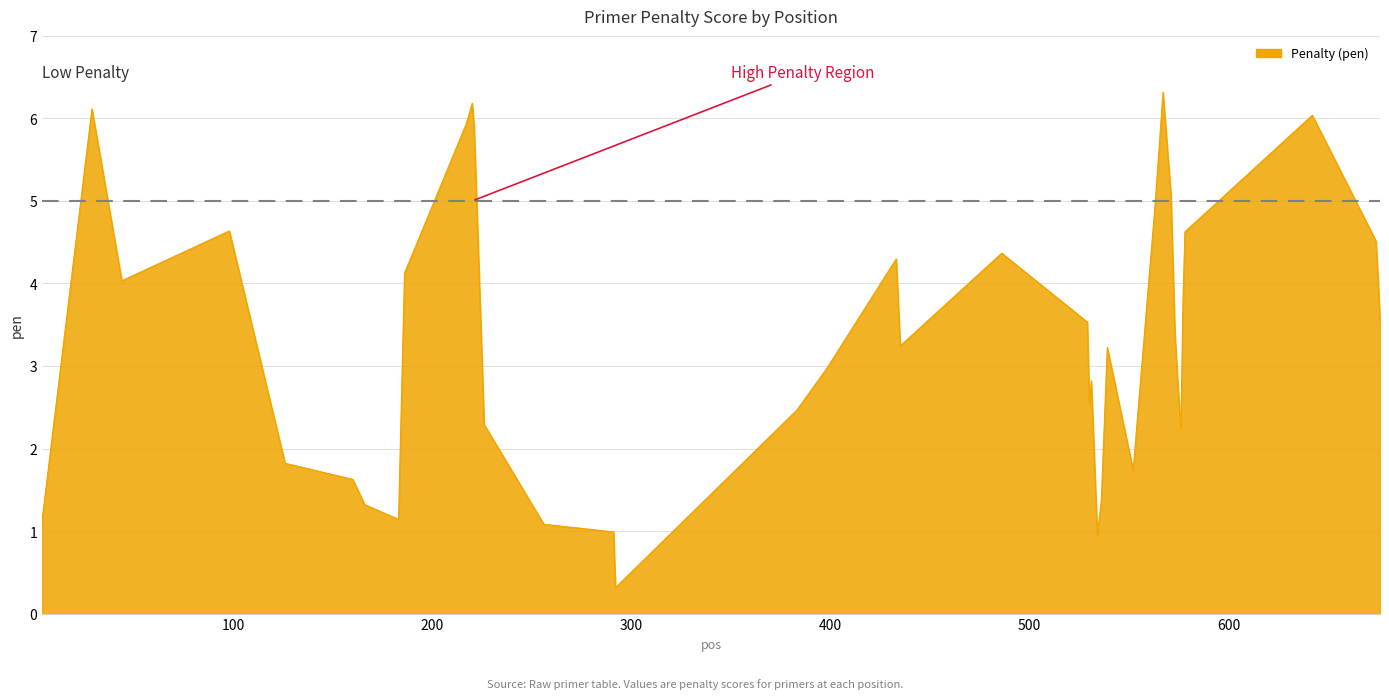

What is the difference between the maximum and minimum values?

6.0